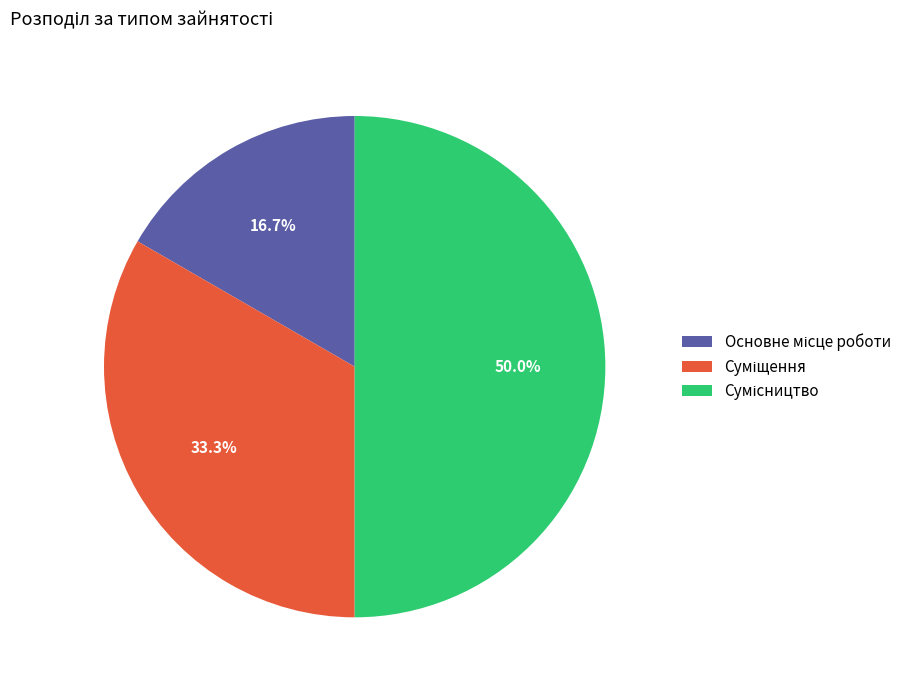

Does Основне місце роботи represent more than half of the total?

No